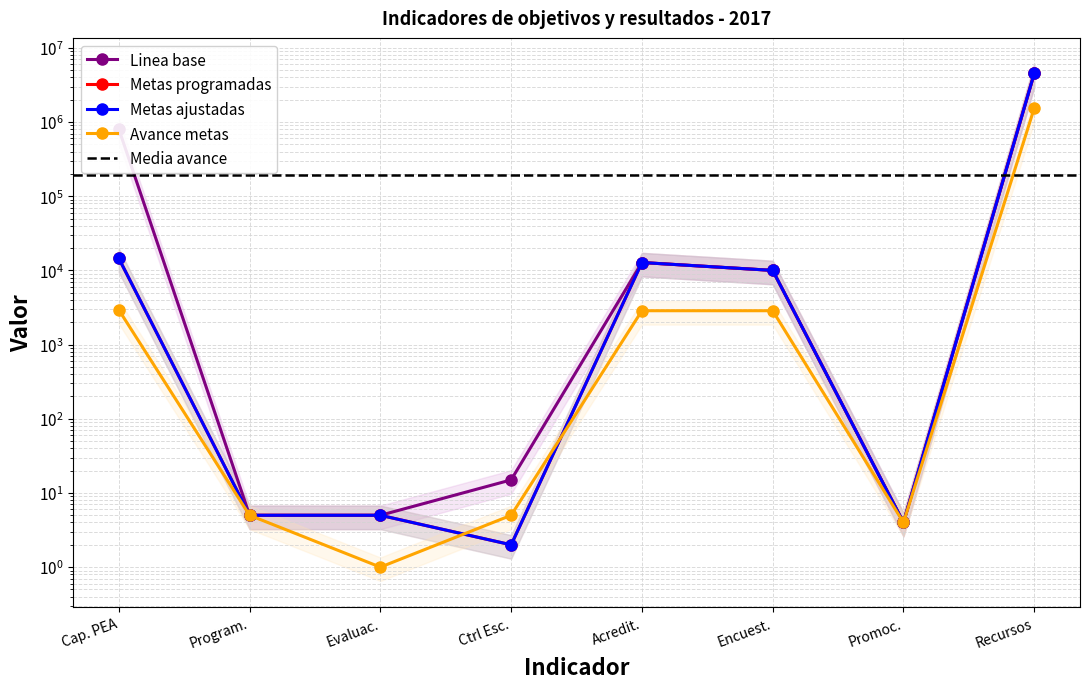

True or false: Linea base has more than 0 points higher than both neighbors.

True